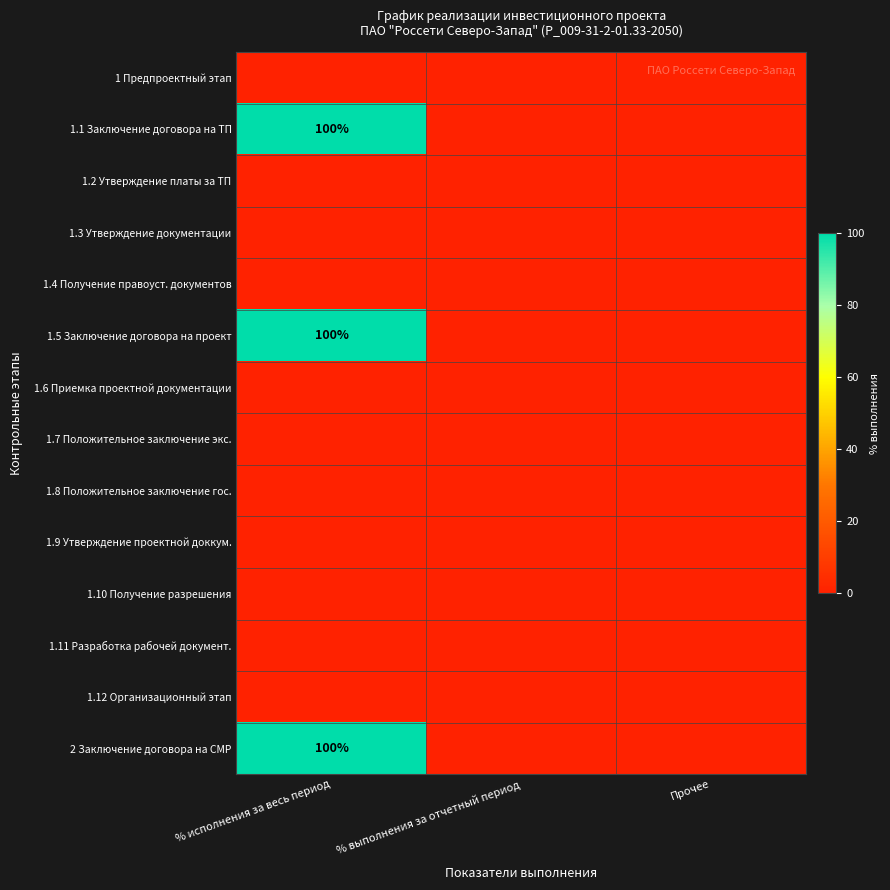

The value of 1.5 Заключение договора на проект at % исполнения за весь период is 64. True or false?

False